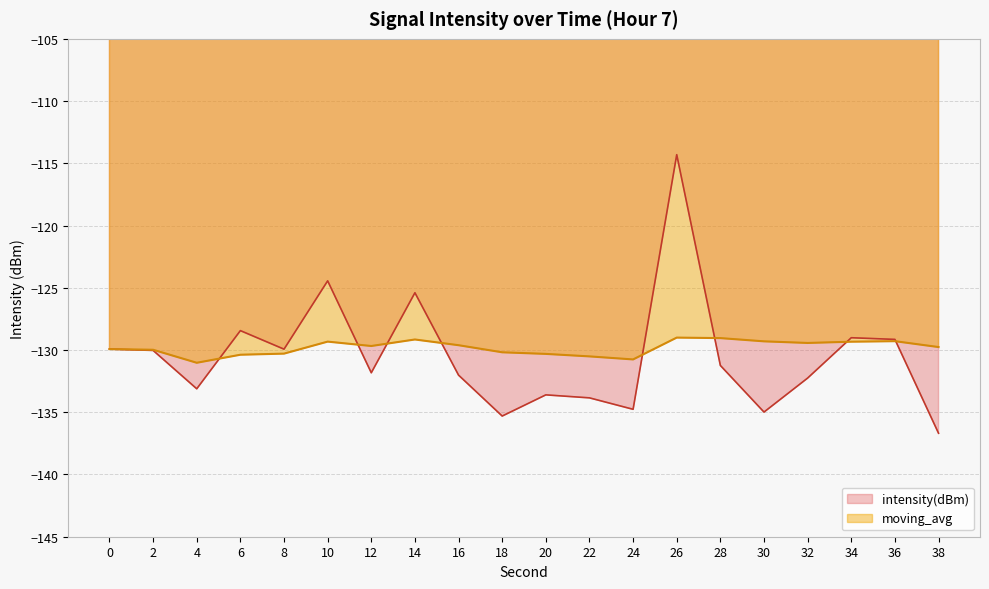

How many interior local peaks does the intensity(dBm) series have?

6